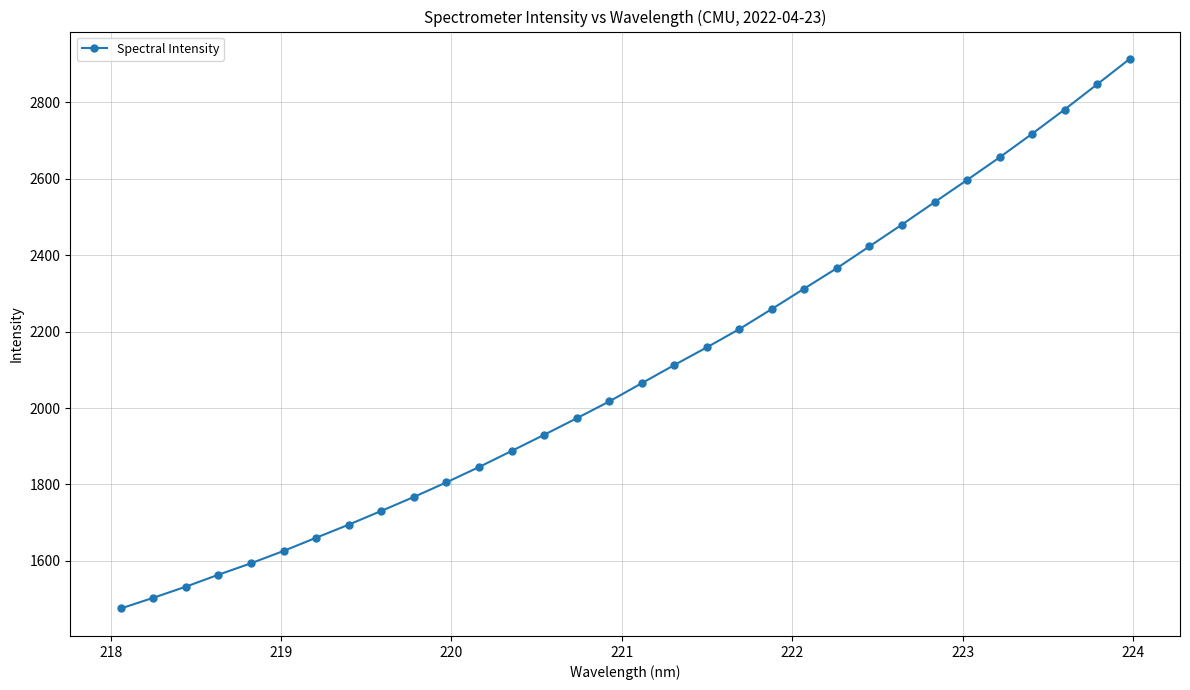

What is the difference between the second highest and second lowest values?

1343.0